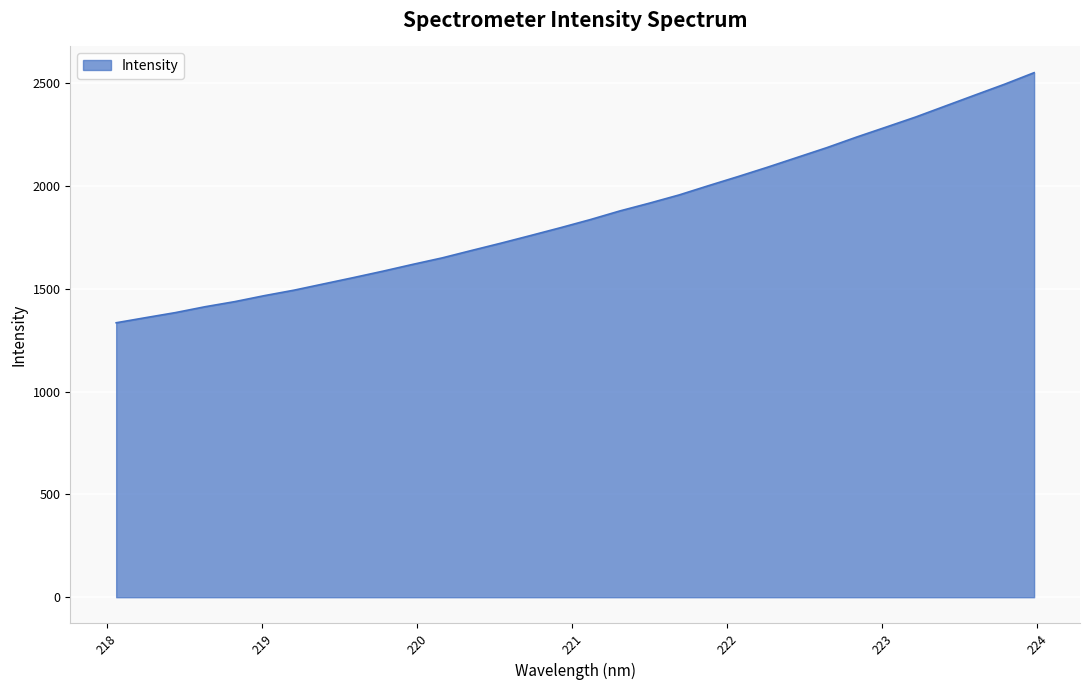

What is the minimum value shown in the chart?

1335.2